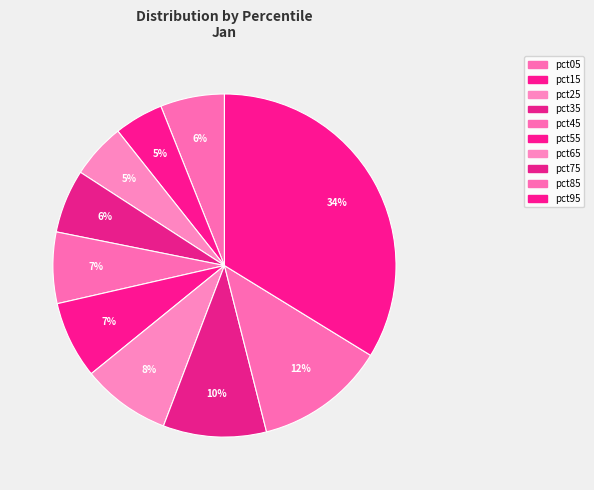

Count the number of slices in the pie.

10